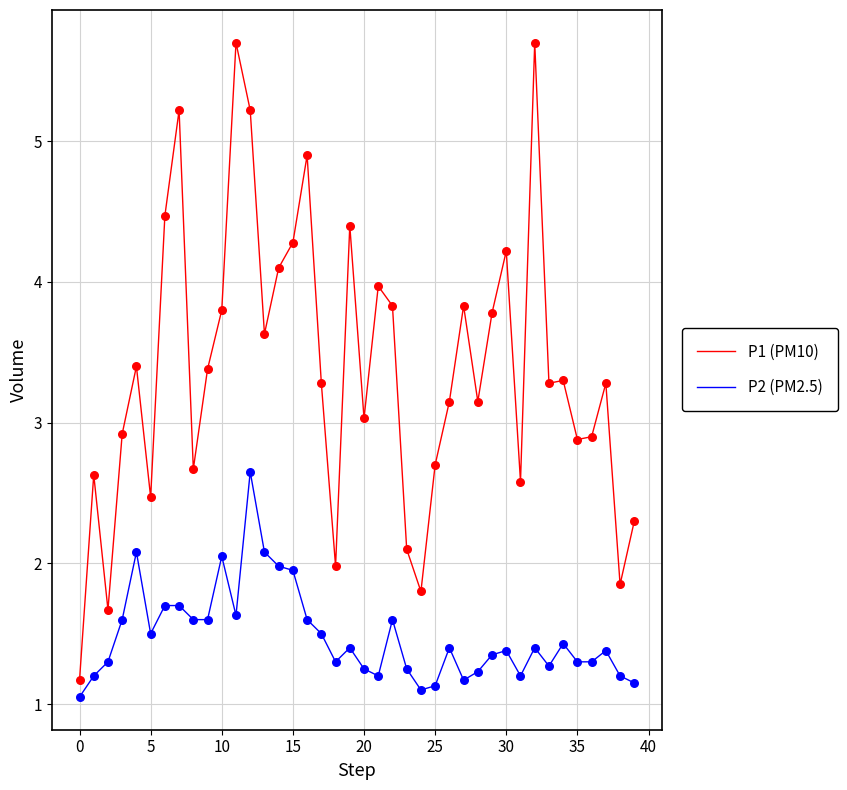

Which series has the largest range (max minus min)?

P1 (PM10)